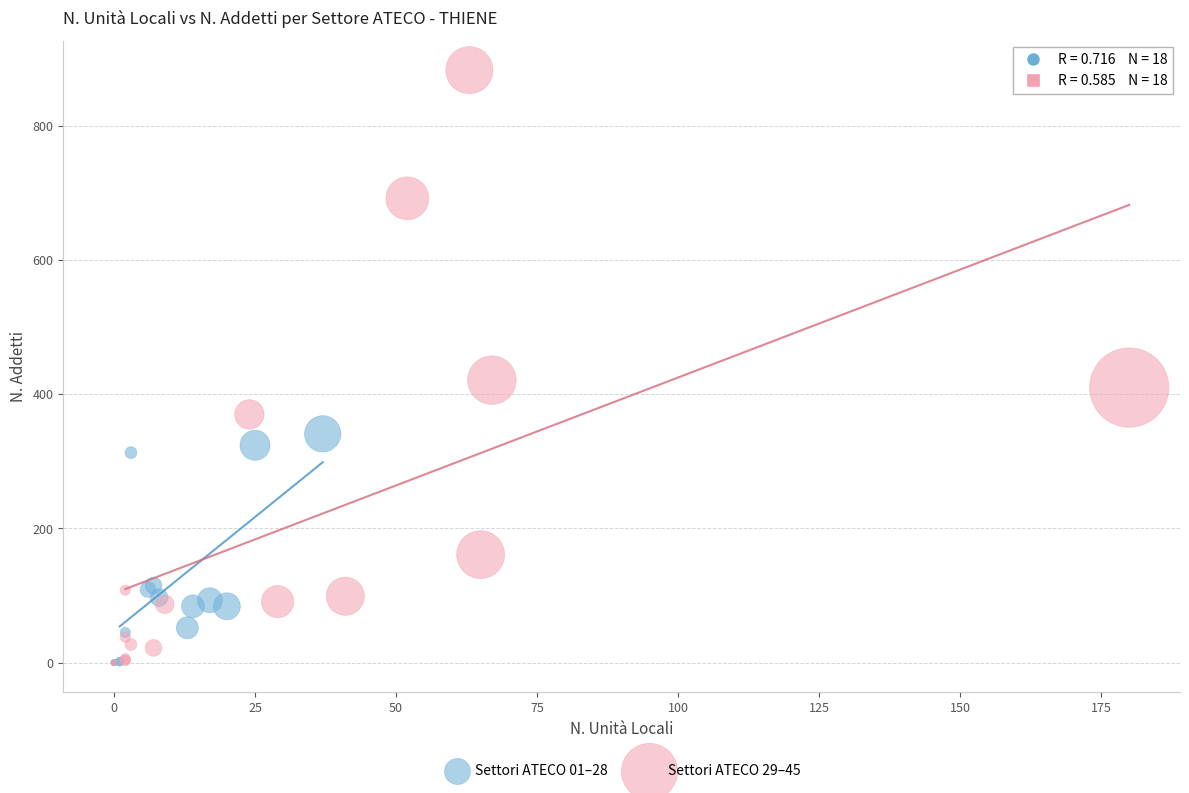

Which series has the widest spread of Y values?

Settori ATECO 29–45